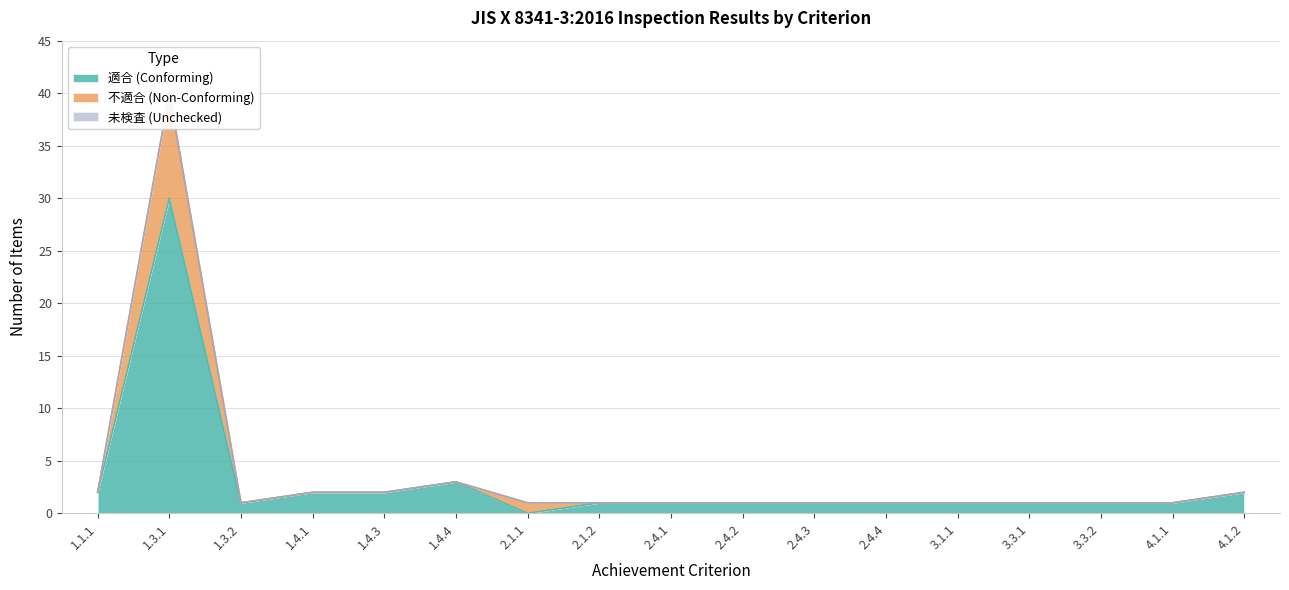

What is the average value of the 適合 (Conforming) series?

3